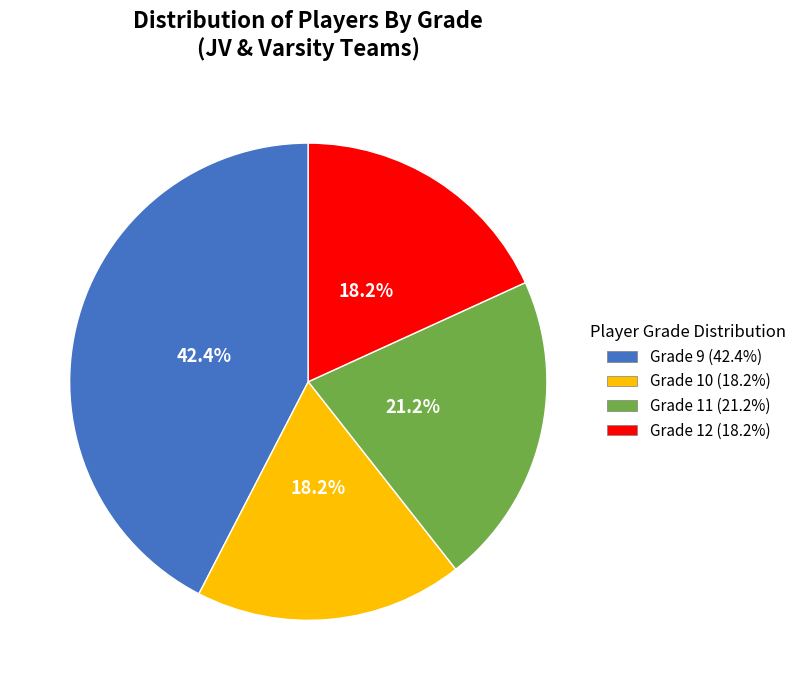

True or false: Grade 12 accounts for 18% of the total.

True